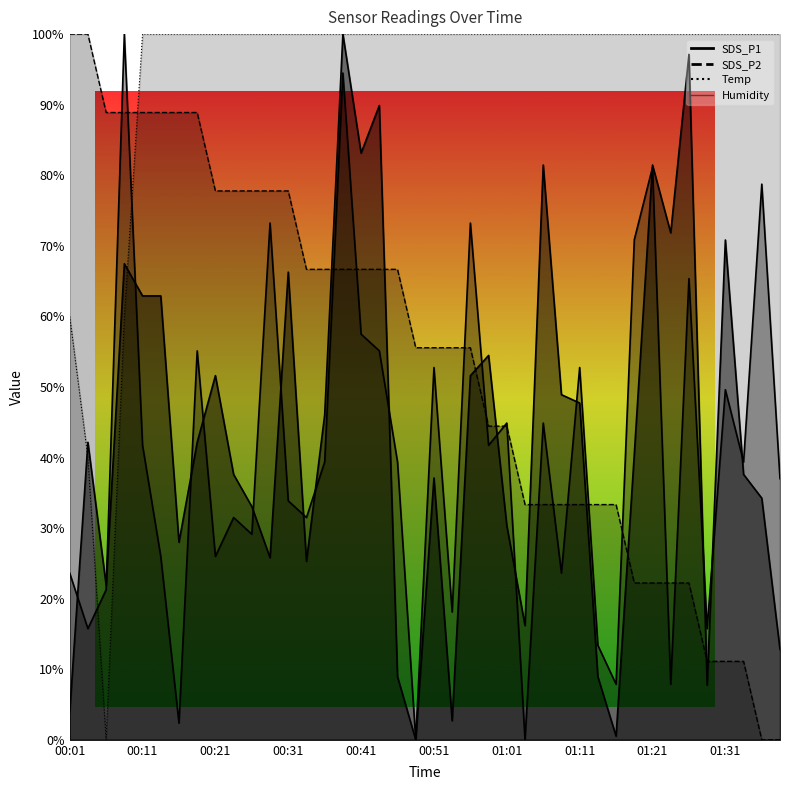

What is the difference between the maximum and second lowest values in the SDS_P2 series?

100.0